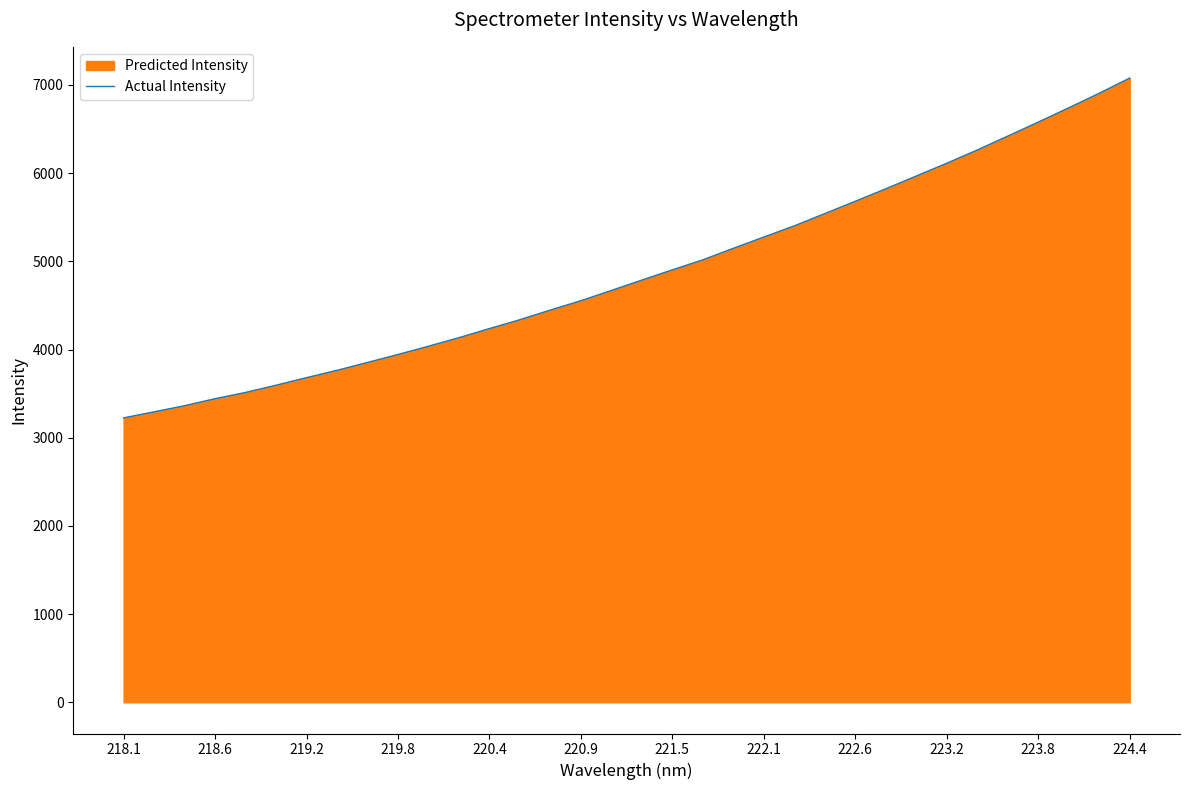

How many values are below 4787?

17